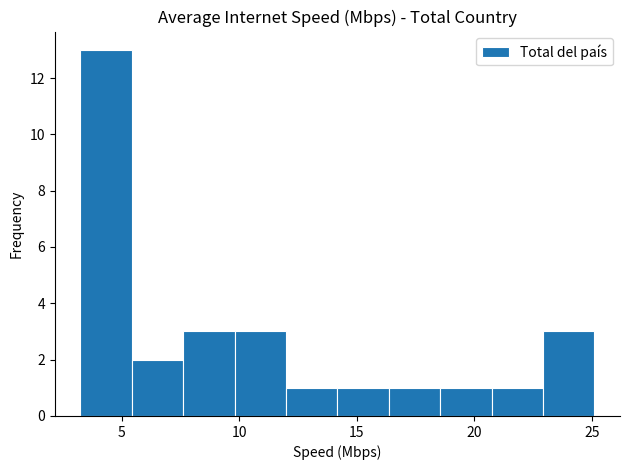

Reading left to right, transcribe this chart: for each bar, give the range it covers on the x-axis and its height. Neither the bar edges nor the heights are printed on the chart, so give them approximately, as read against the axes.

3.0 to 5.5: 13
5.5 to 7.5: 2
7.5 to 10.0: 3
10.0 to 12.0: 3
12.0 to 14.0: 1
14.0 to 16.5: 1
16.5 to 18.5: 1
18.5 to 20.5: 1
20.5 to 23.0: 1
23.0 to 25.0: 3